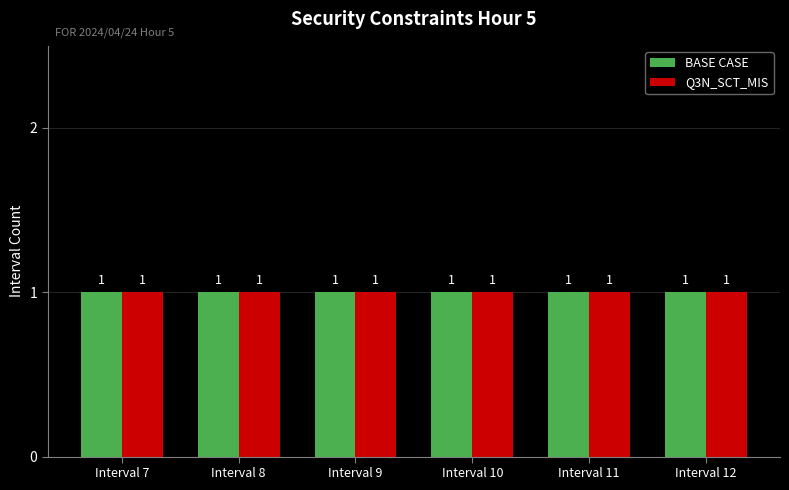

Does the chart contain any negative values?

No